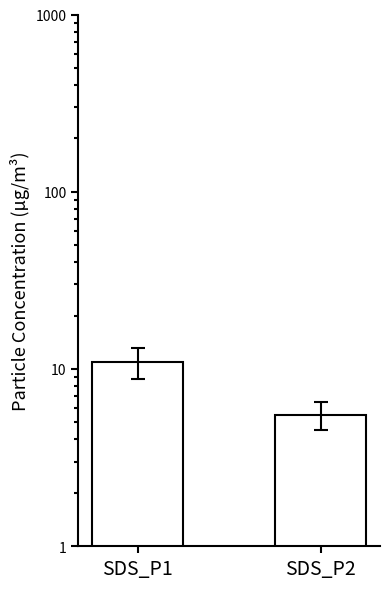

What is the sum of the values at SDS_P1 and SDS_P2?

16.5